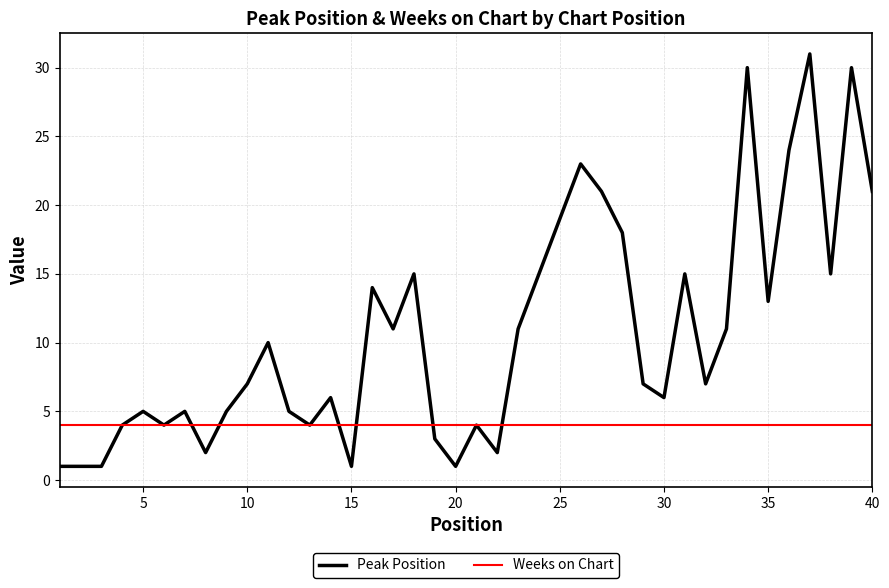

What is the greatest value displayed?

31